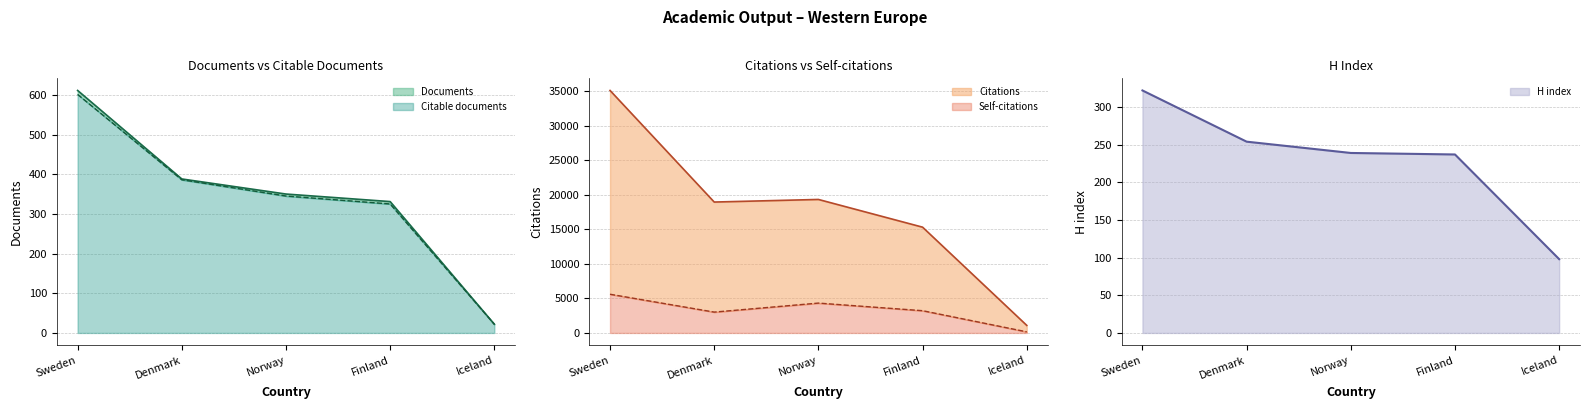

Rank the categories by Citations value from lowest to highest.

Iceland, Finland, Denmark, Norway, Sweden